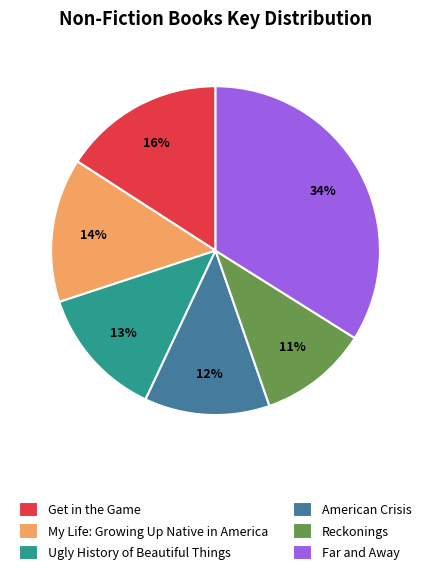

Do Ugly History of Beautiful Things and Get in the Game together represent more than half of the pie?

No